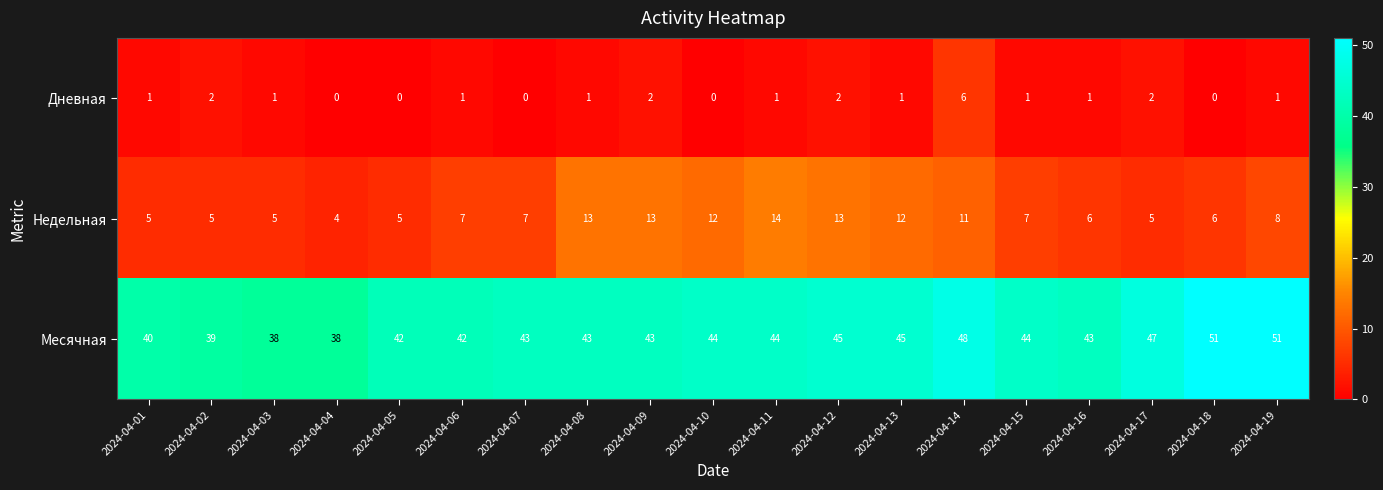

Count the number of categories in the chart.

19